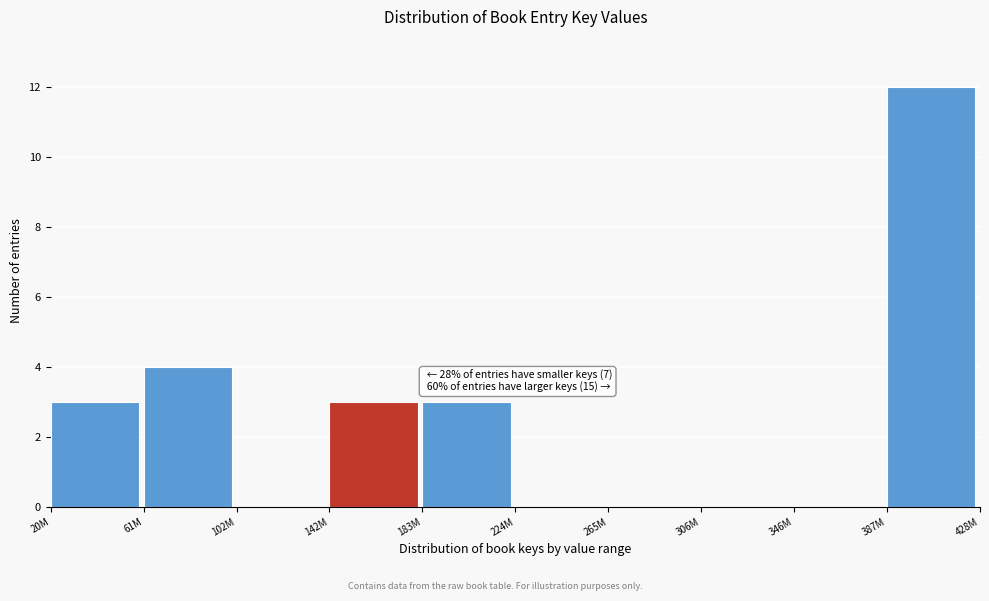

Reading left to right, what are all the values shown in this chart?

20M=3	61M=4	102M=0	142M=3	183M=3	224M=0	265M=0	306M=0	346M=0	387M=12